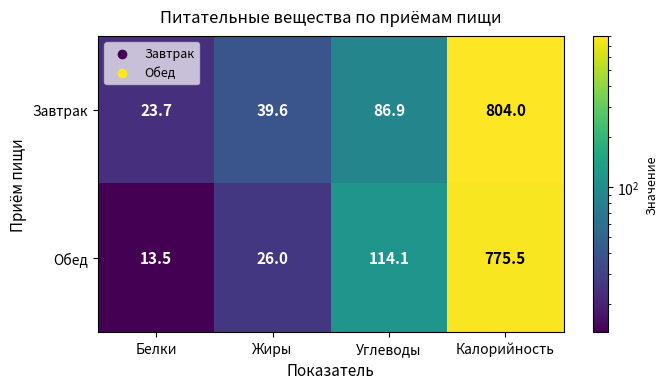

At Белки, list the series in order from largest to smallest.

Завтрак, Обед